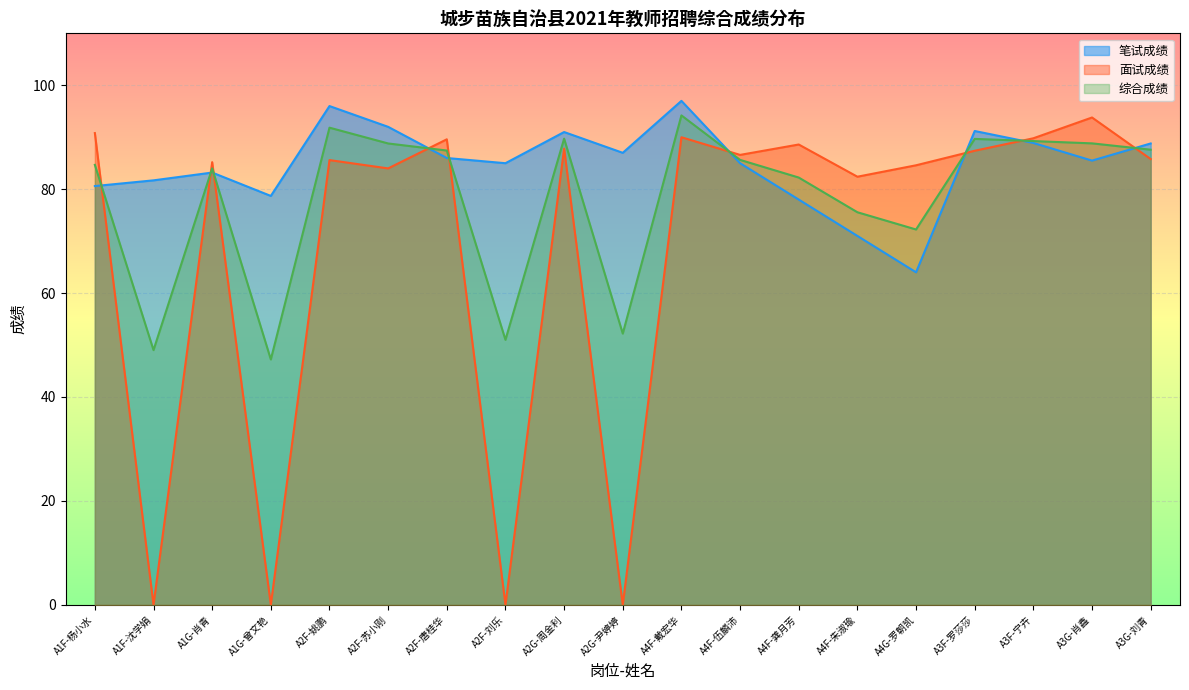

Rank the series by their average value, from highest to lowest.

笔试成绩, 综合成绩, 面试成绩